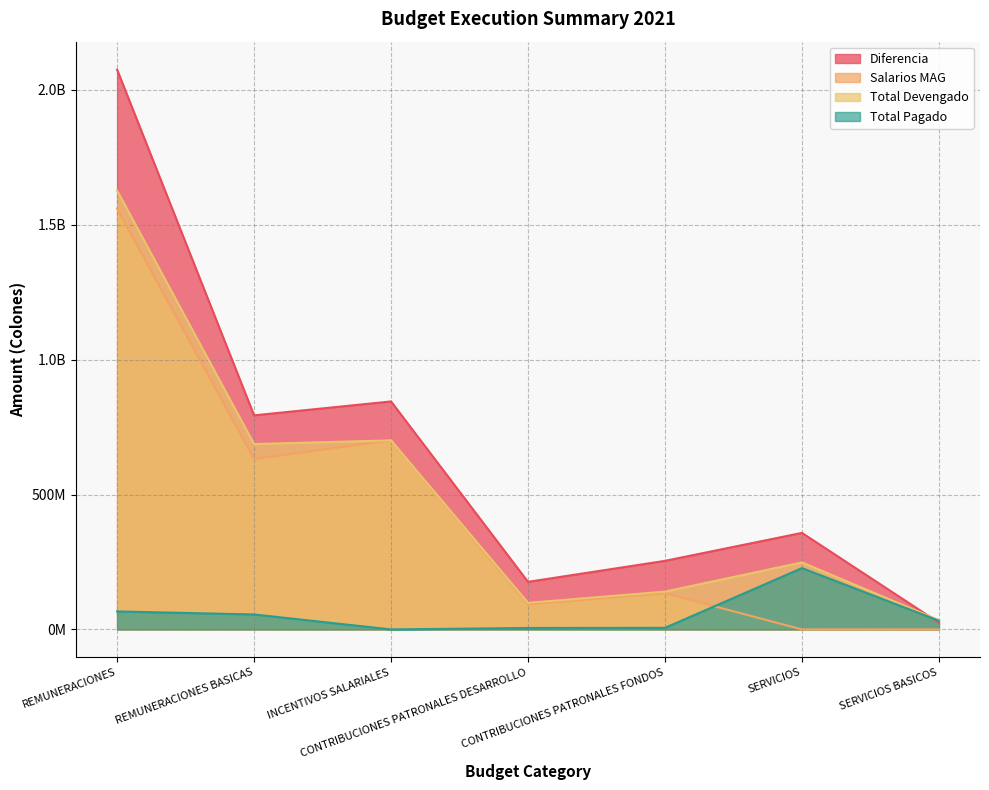

What is the label of the 4th point from the right?

CONTRIBUCIONES PATRONALES DESARROLLO